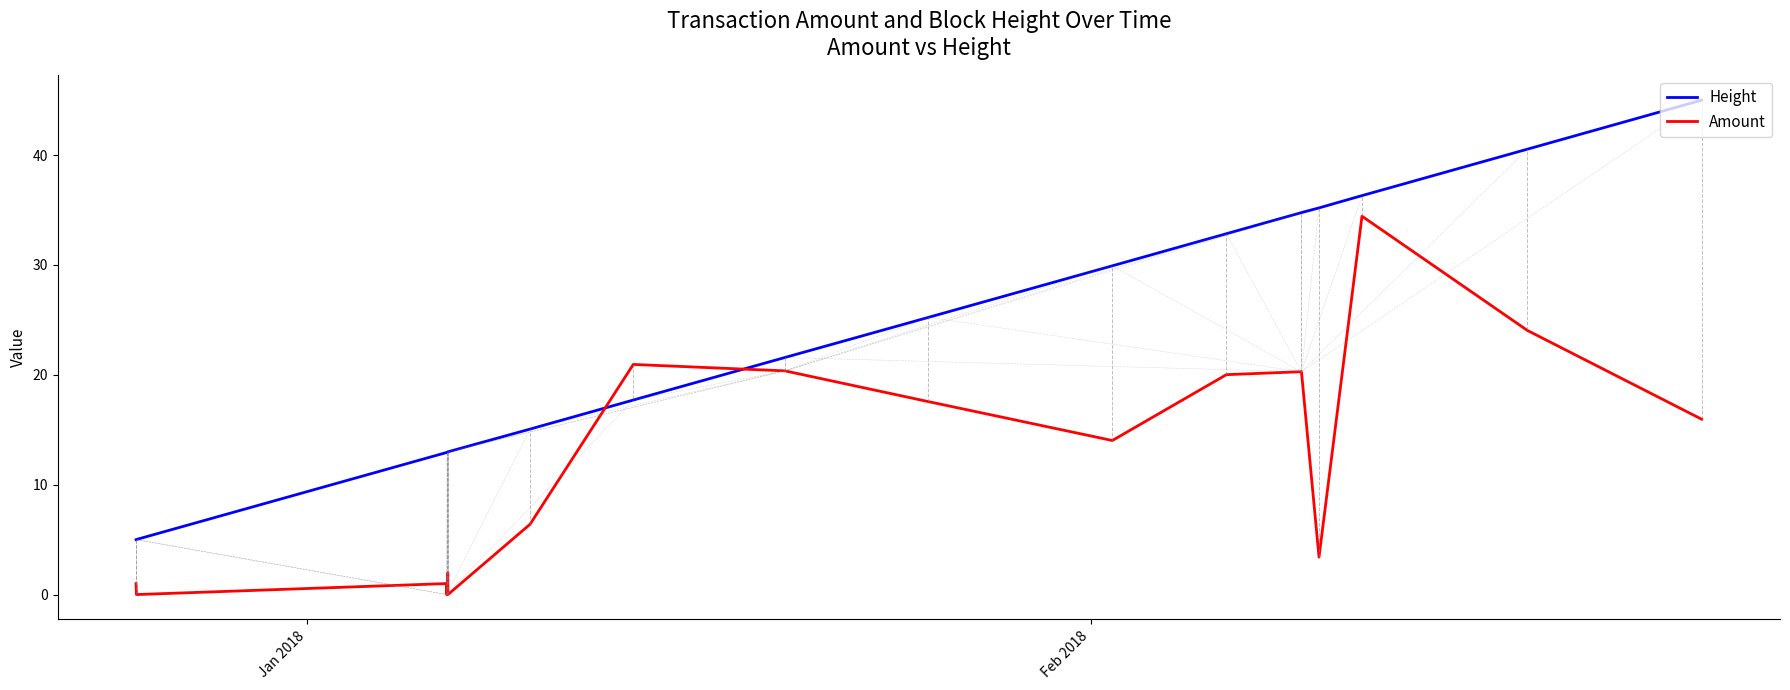

What is the difference between the maximum and minimum values in the Height series?

40.0